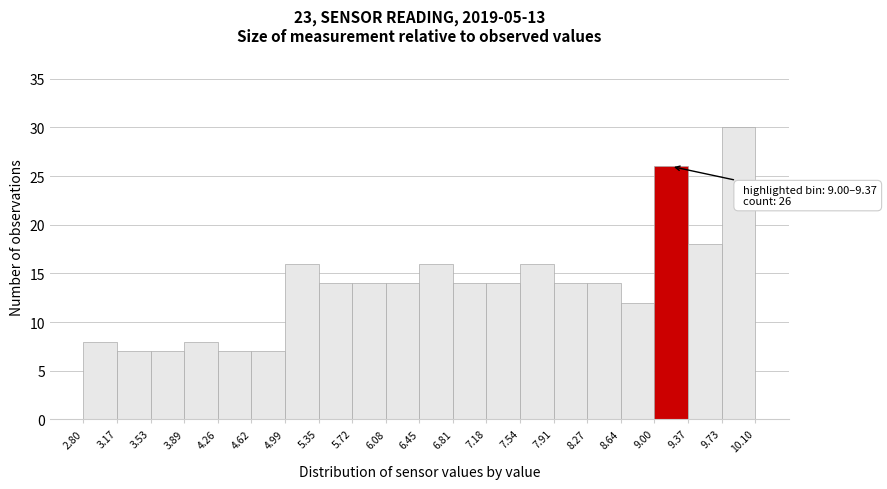

Over which range of the x-axis is the bar tallest?

9.73 to 10.10